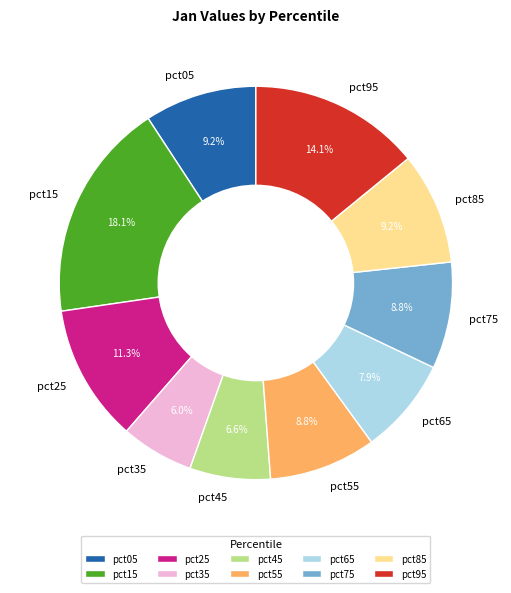

What percentage do pct95 and pct85 together represent?

23.3%